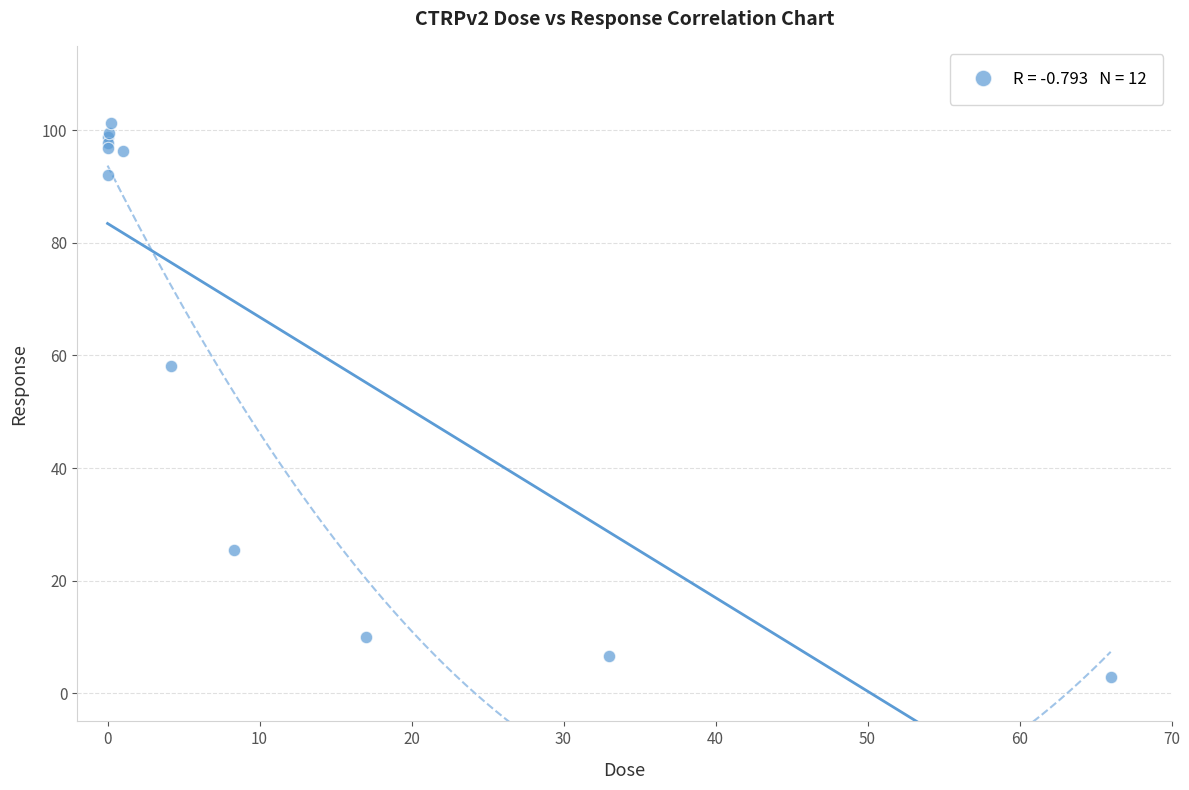

What Y value in the scatter plot is closest to 52?

58.2